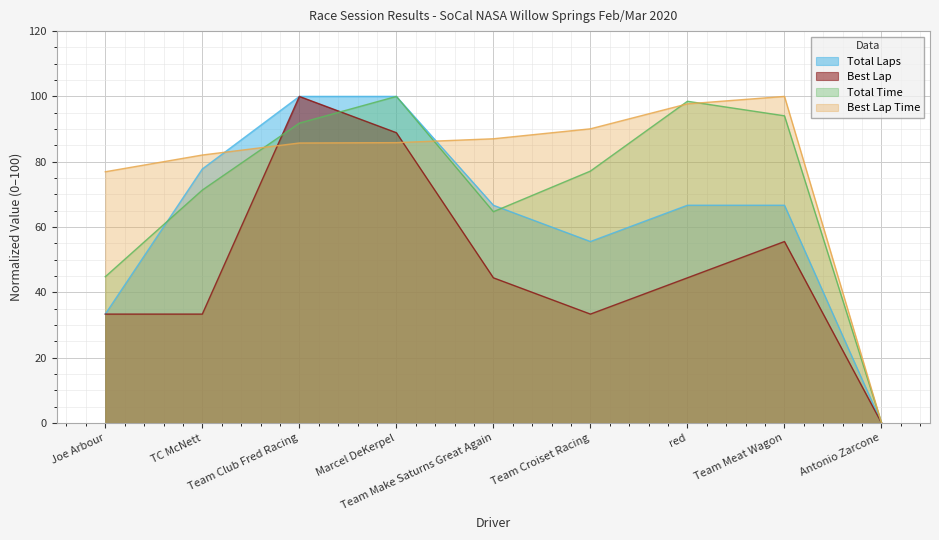

How many lines are shown in the chart?

4